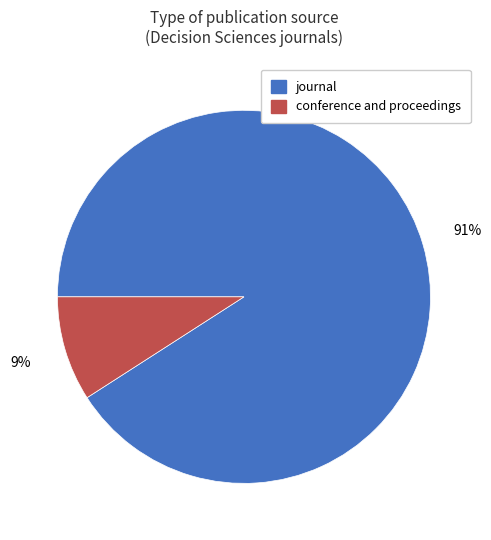

To the nearest percent, what is the difference between the largest and smallest slice percentages?

82%